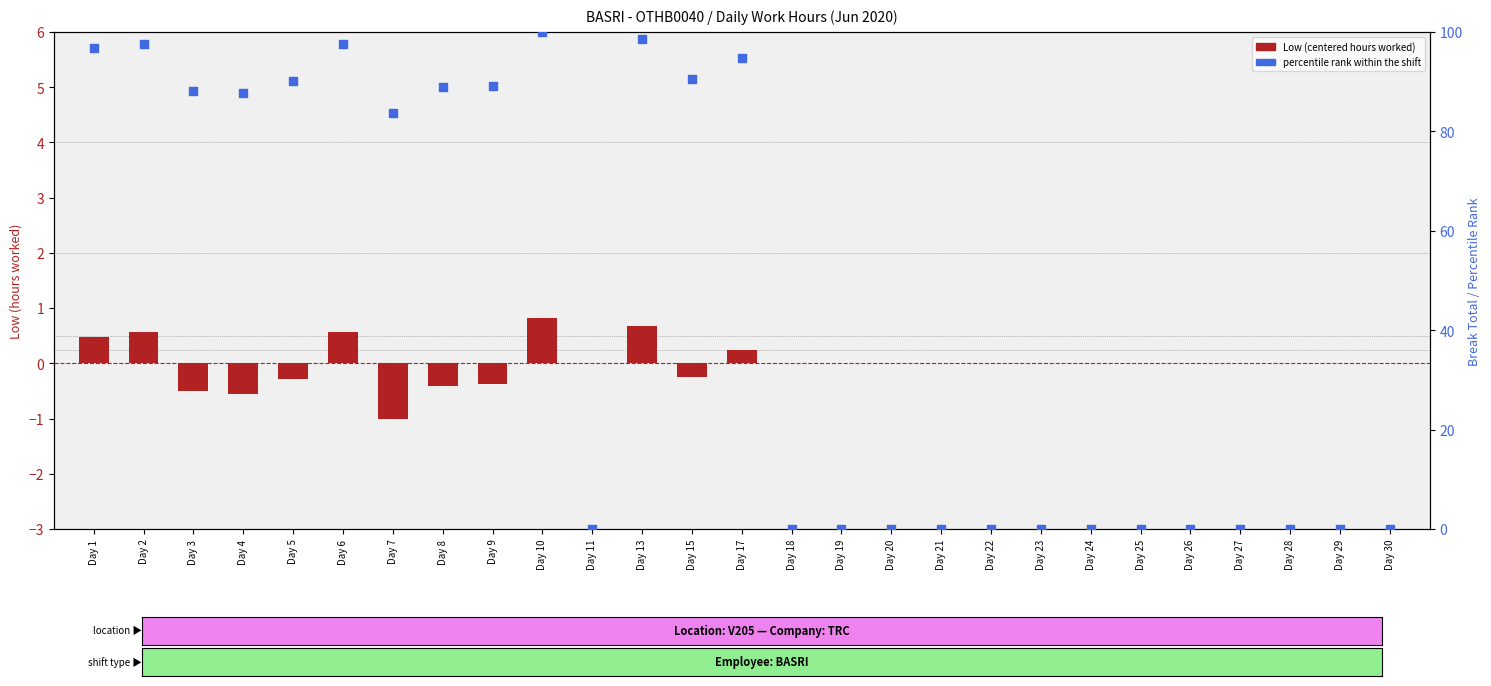

Which series has the largest Y range (max minus min)?

Percentile rank (hours)